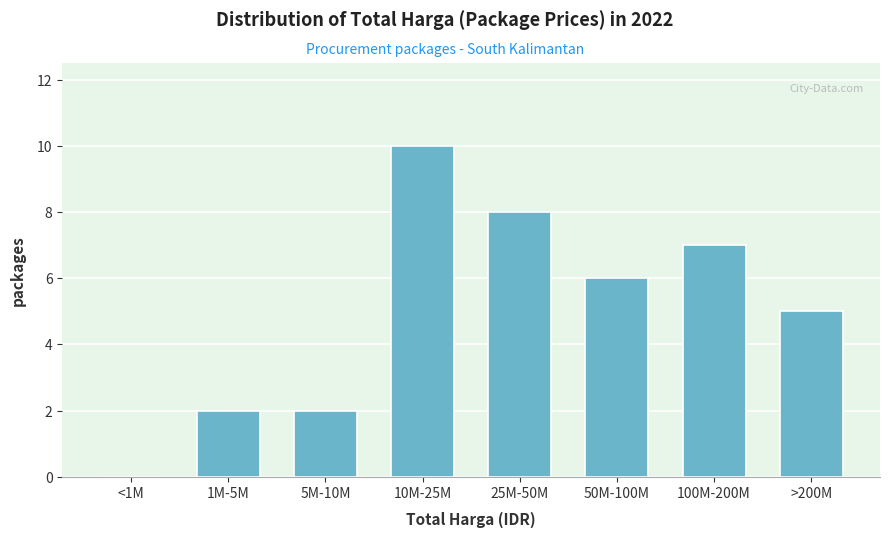

Reading left to right, list all the values displayed in this chart.

<1M=0	1M-5M=2	5M-10M=2	10M-25M=10	25M-50M=8	50M-100M=6	100M-200M=7	>200M=5